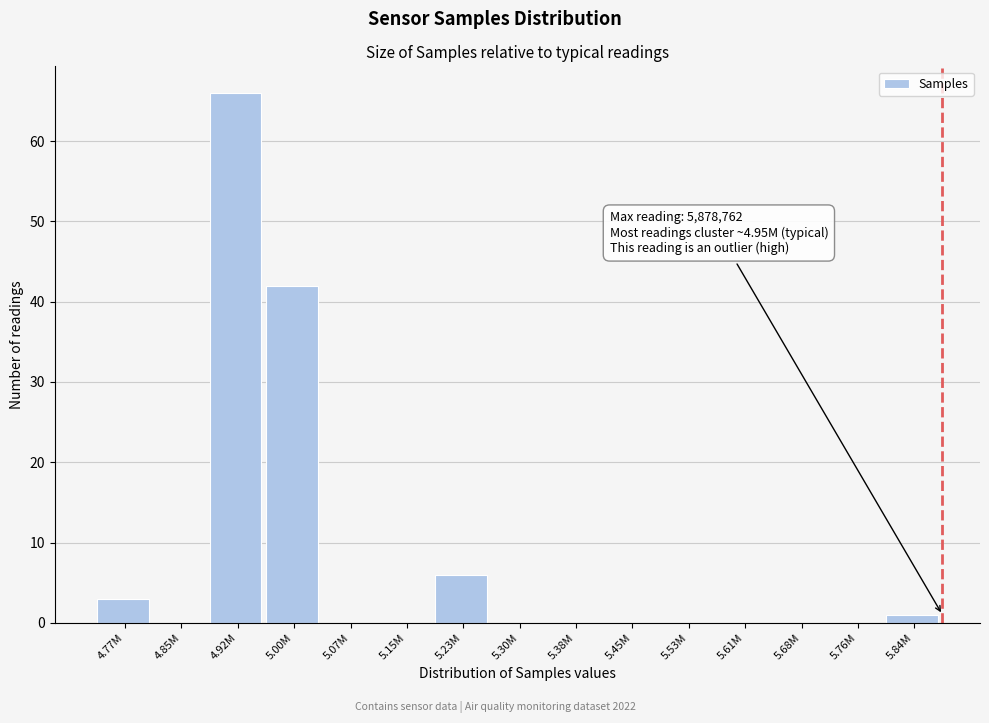

Reading left to right, list all the values displayed in this chart.

4.77M=3	4.85M=0	4.92M=66	5.00M=42	5.07M=0	5.15M=0	5.23M=6	5.30M=0	5.38M=0	5.45M=0	5.53M=0	5.61M=0	5.68M=0	5.76M=0	5.84M=1